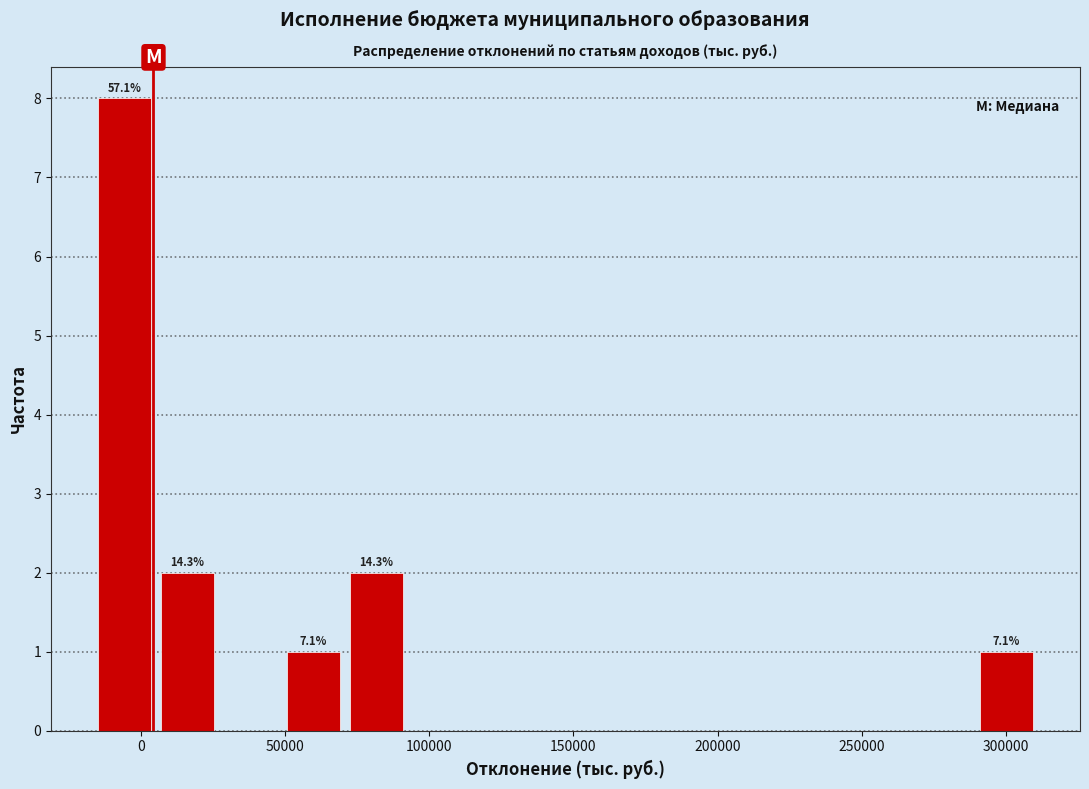

Which range on the x-axis has the tallest bar?

-15000 to 5000